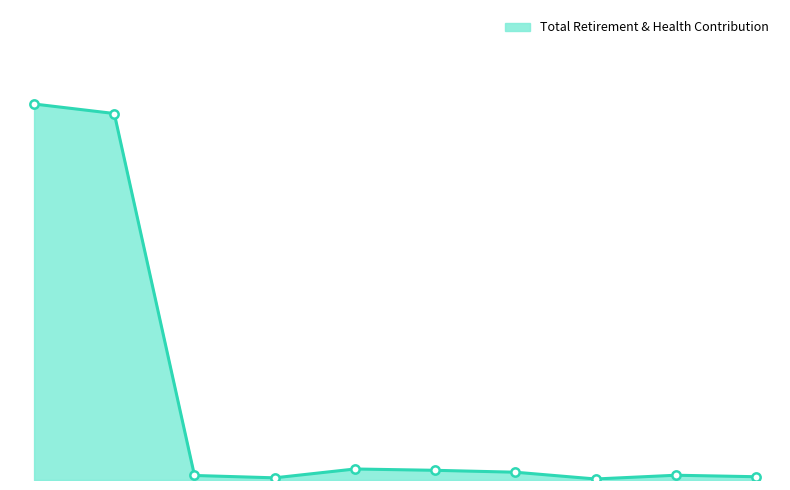

Where is the first local maximum?

8287.0